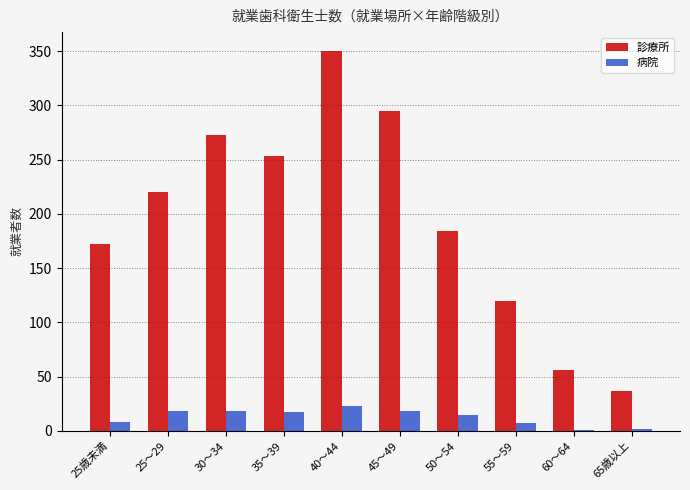

What are all the series names shown in the legend?

診療所, 病院